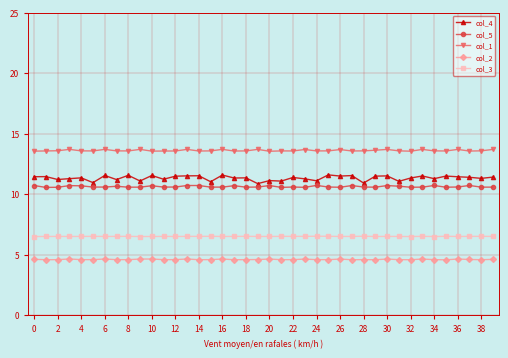

Which series has the largest range (max minus min)?

col_4